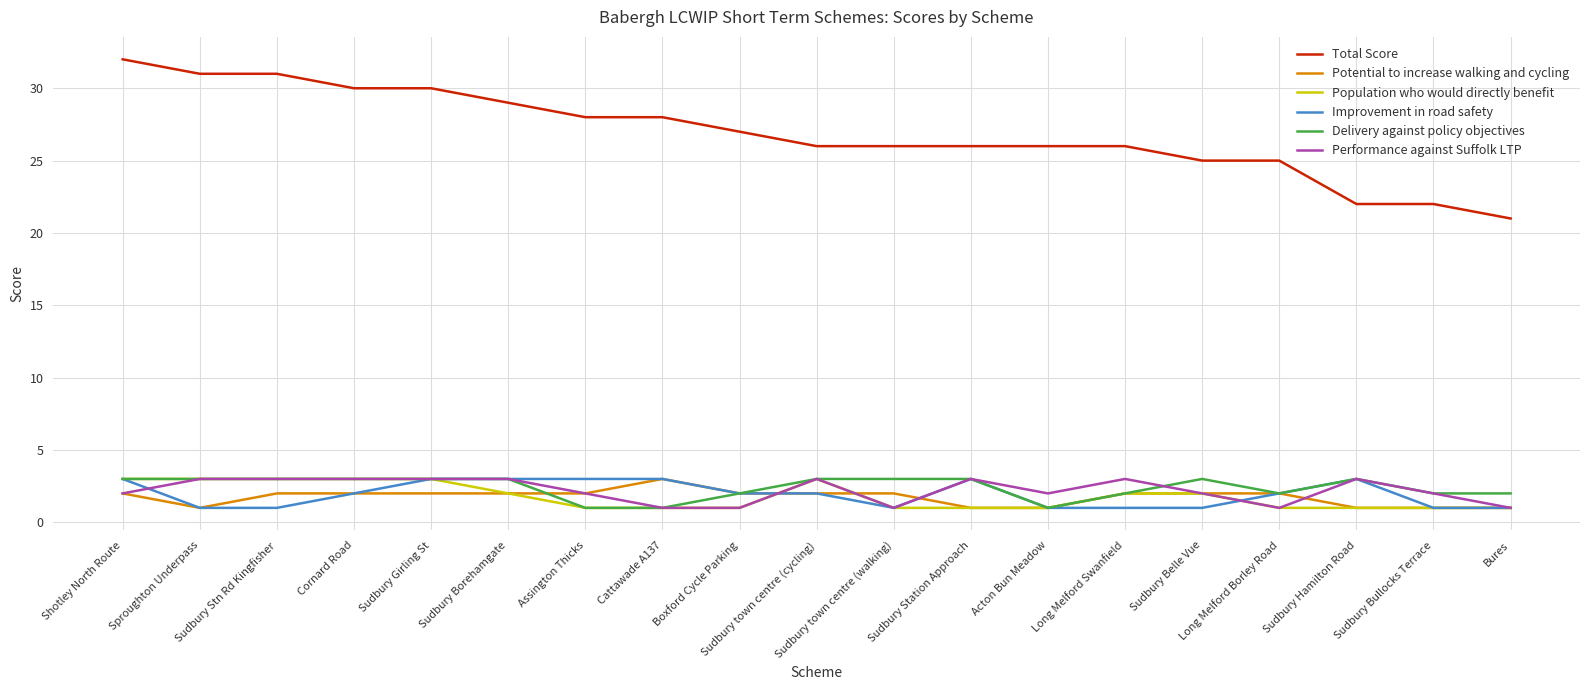

At how many categories does at least one series exceed 9?

19